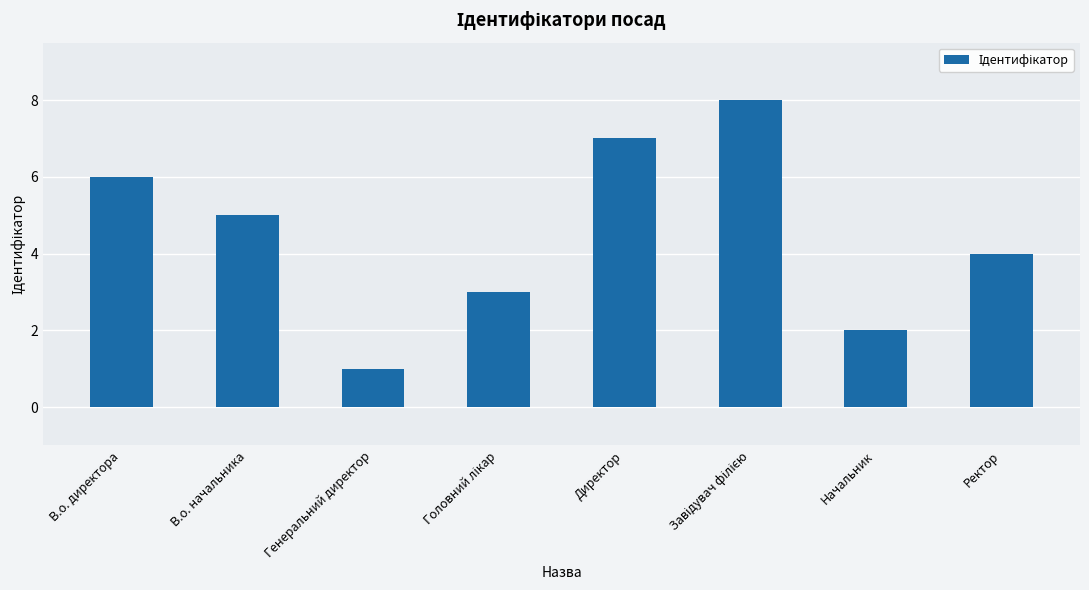

How many series are shown in this chart?

1